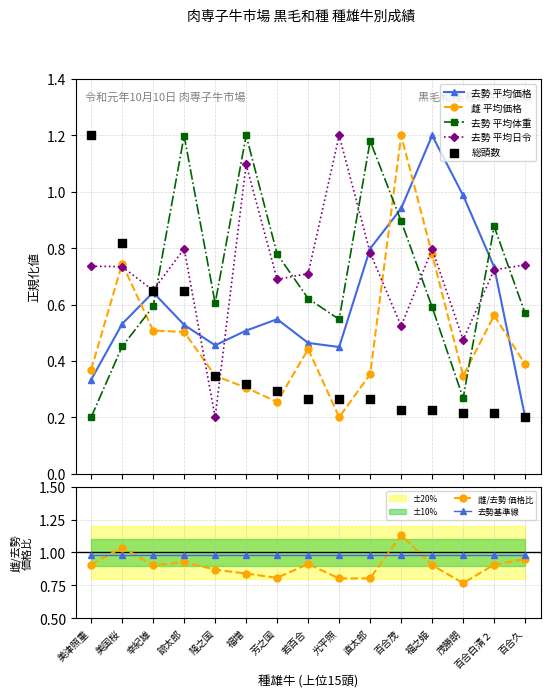

At how many categories does at least one series exceed 0?

15